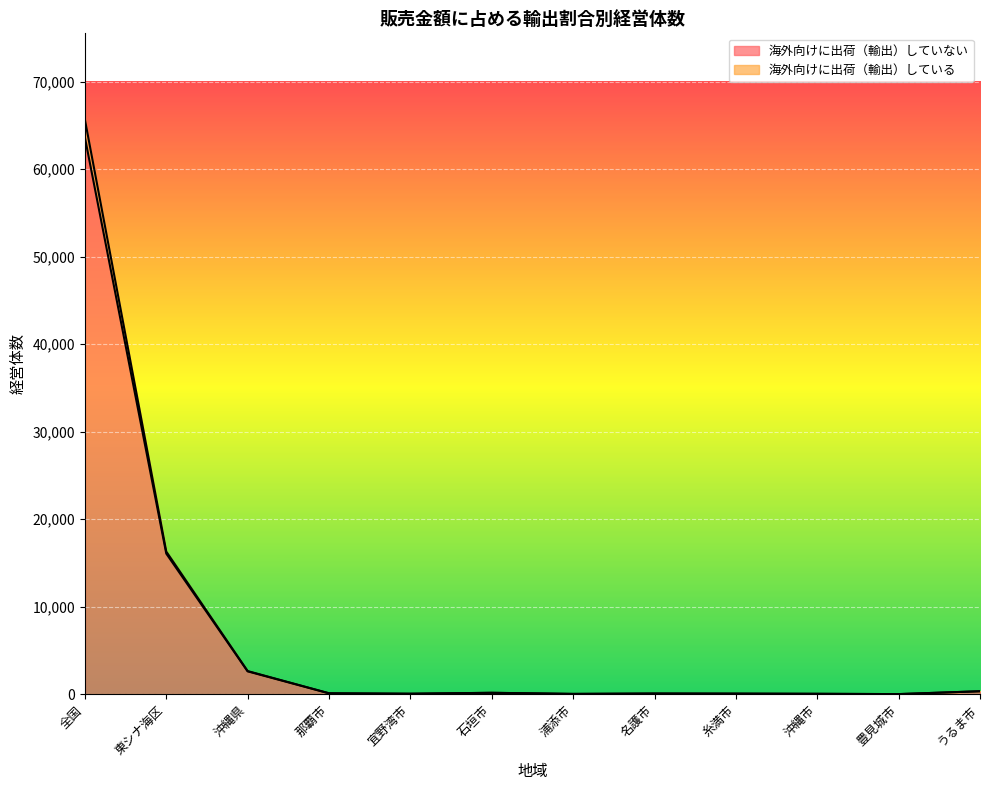

In 海外向けに出荷（輸出）していない, how many points are lower than both neighbors (excluding endpoints)?

3